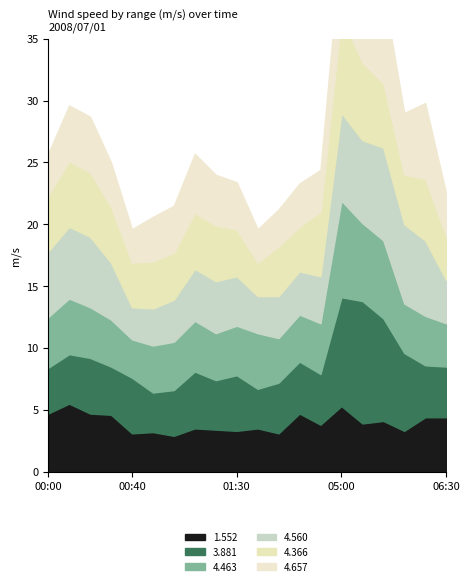

What is the label of the 16th point from the left?

05:10